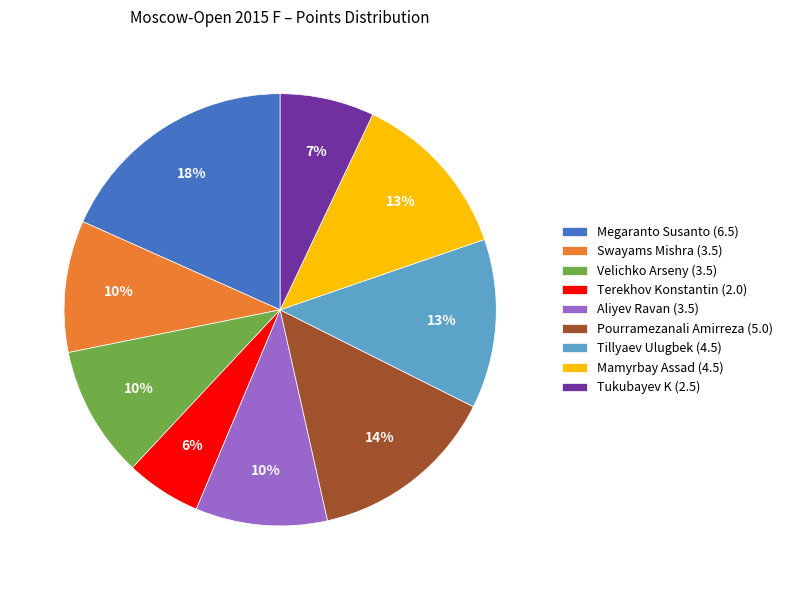

What is the ratio of the value at Tukubayev K (2.5) to the value at Swayams Mishra (3.5)?

0.7